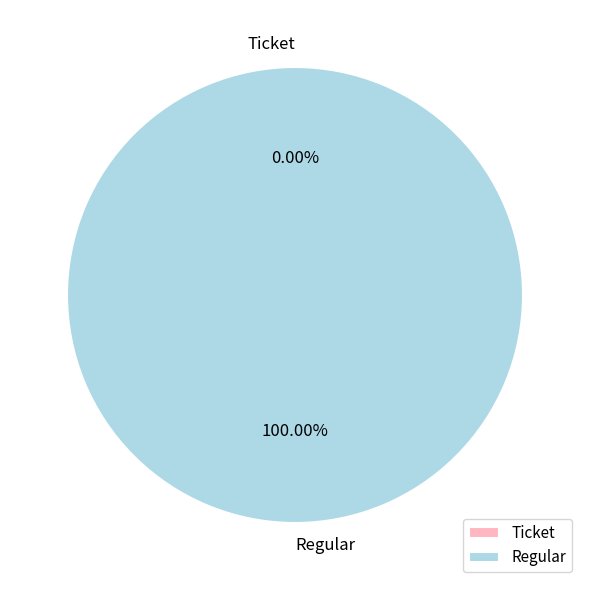

Which slice is the smallest?

Ticket